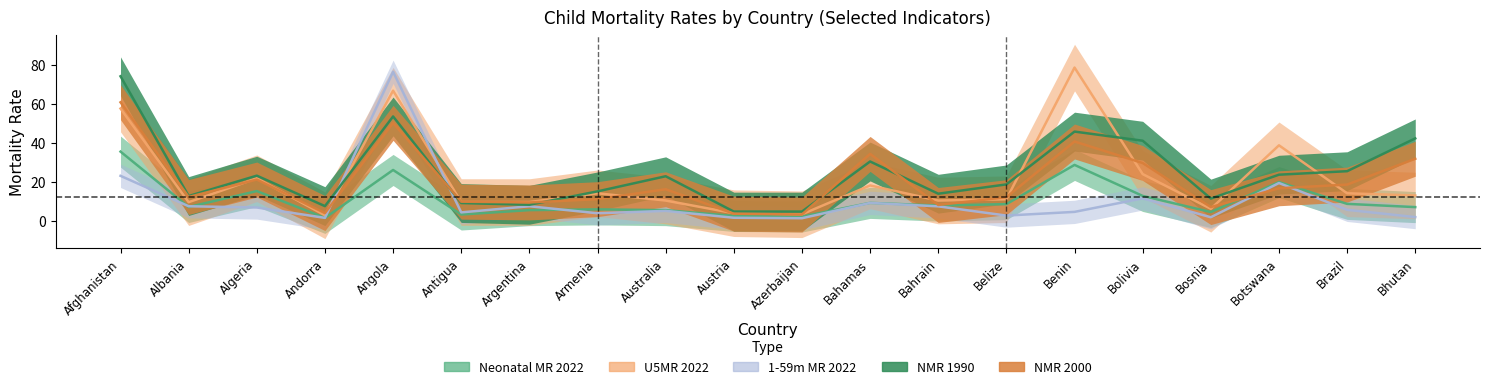

What is the lowest value of the NMR 2000 series?

3.1